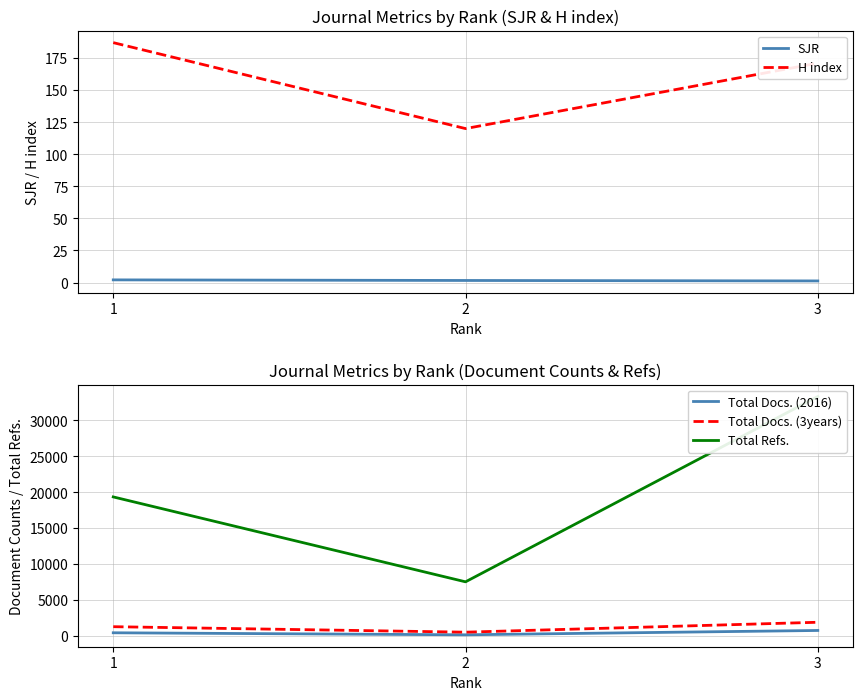

Reading left to right, what are all the values shown in this chart?

SJR: 2.1	1.6	1.2
H index: 187.0	120.0	171.0
Total Docs. (2016): 417.0	135.0	740.0
Total Docs. (3years): 1265.0	502.0	1883.0
Total Refs.: 19342.0	7515.0	33328.0